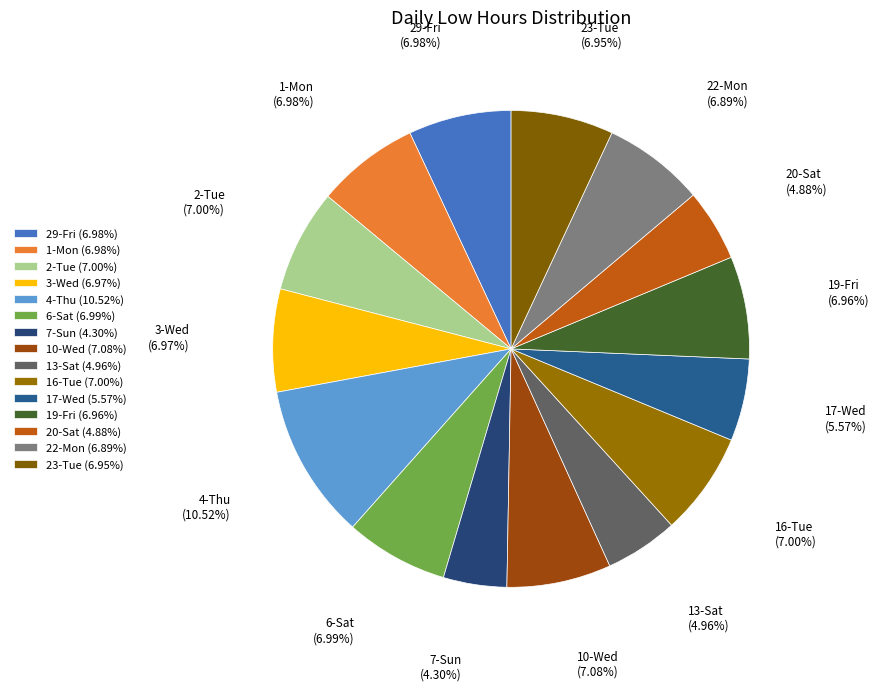

To the nearest percent, what is the difference between the largest and smallest slice percentages?

6%